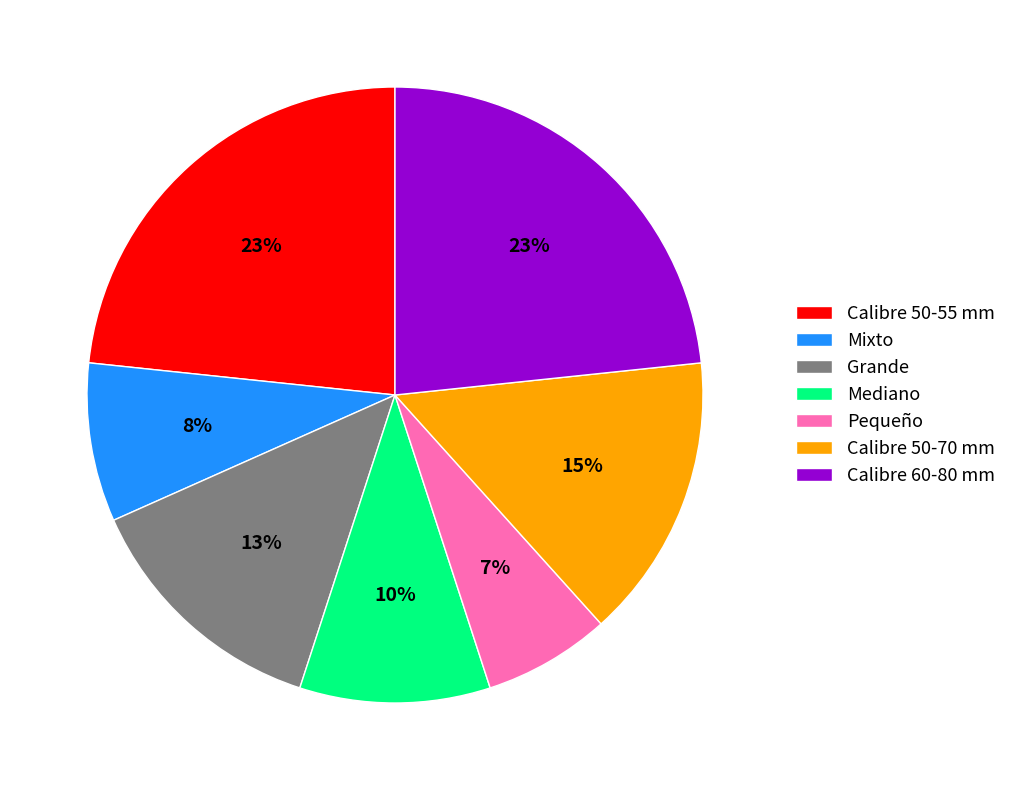

Do Mediano and Calibre 50-70 mm together represent more than half of the pie?

No